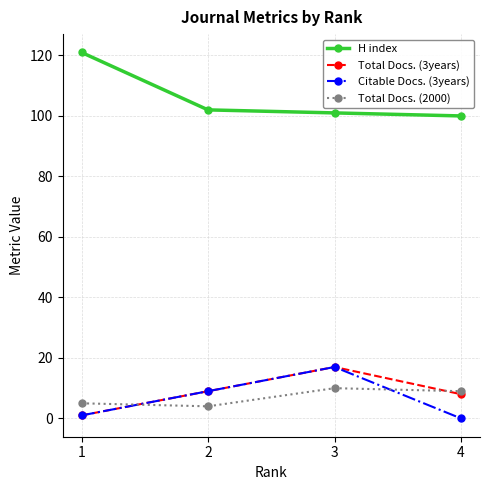

The Total Docs. (3years) series shows 9 at 3. True or false?

False